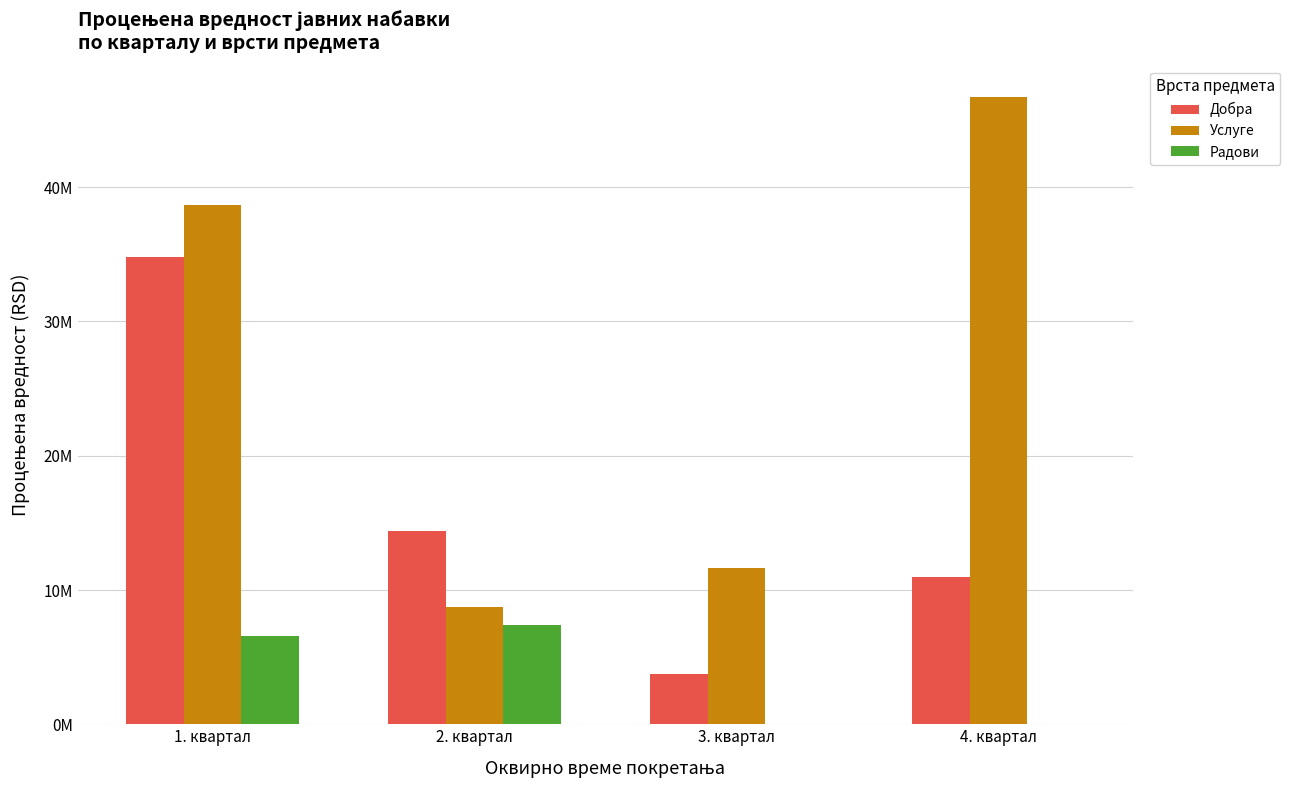

What is the label of the 4th bar from the right?

1. квартал